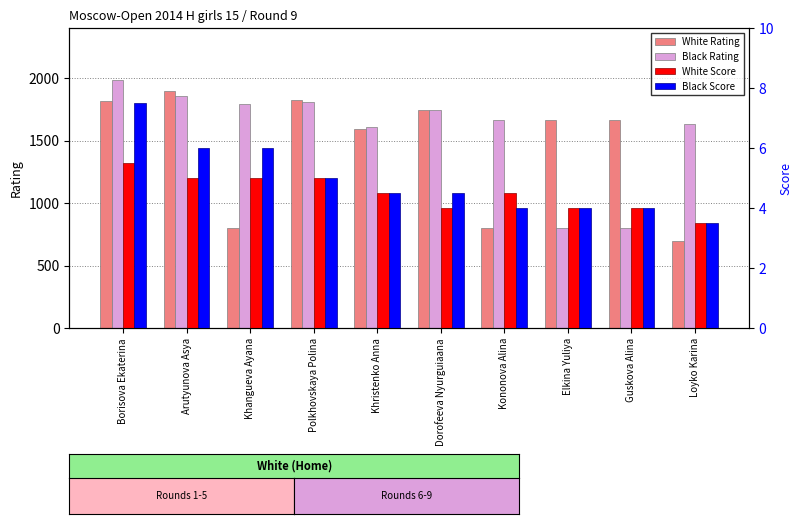

What is the average value of the White Rating series?

1450.5